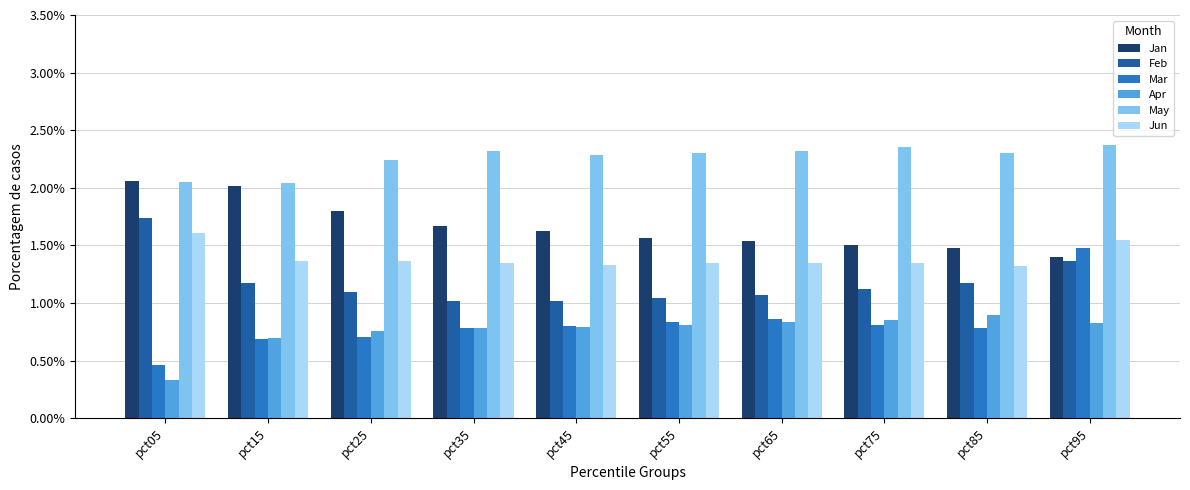

At which label is Apr closest to 0?

pct05